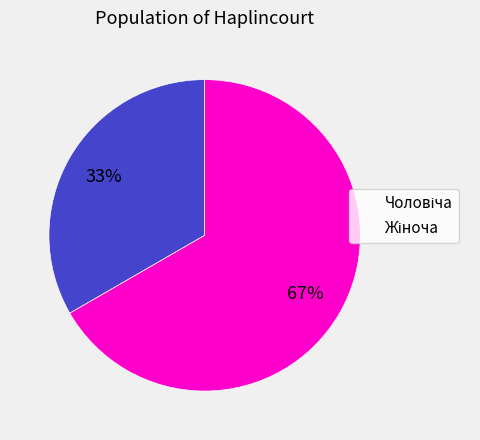

To the nearest percent, what is the average slice percentage?

50%